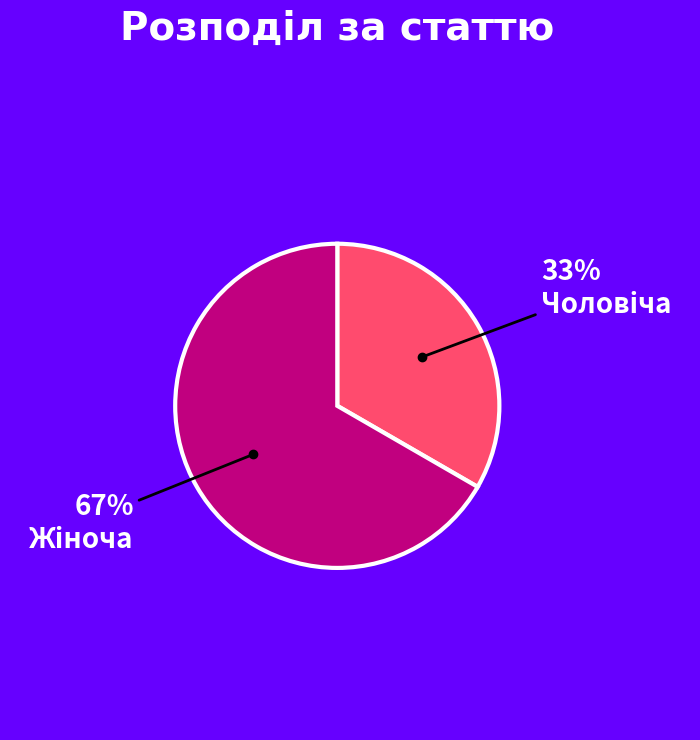

Does any single category account for the majority?

Yes